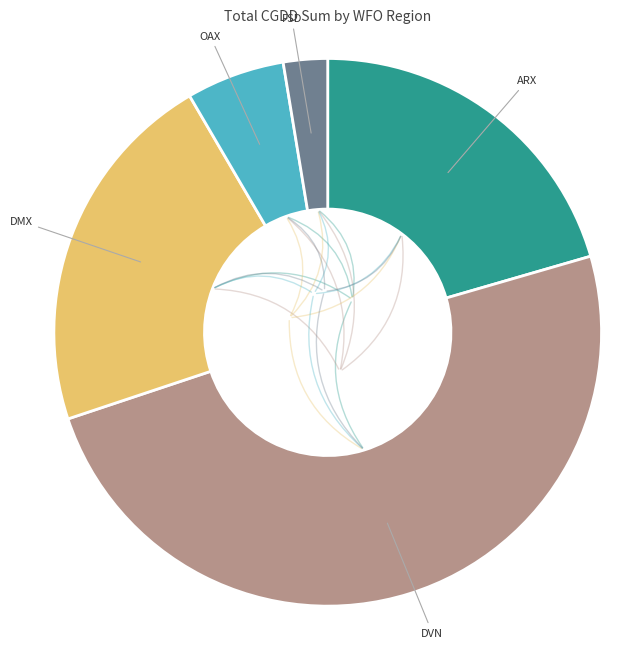

Is there any slice that represents more than half of the pie?

No